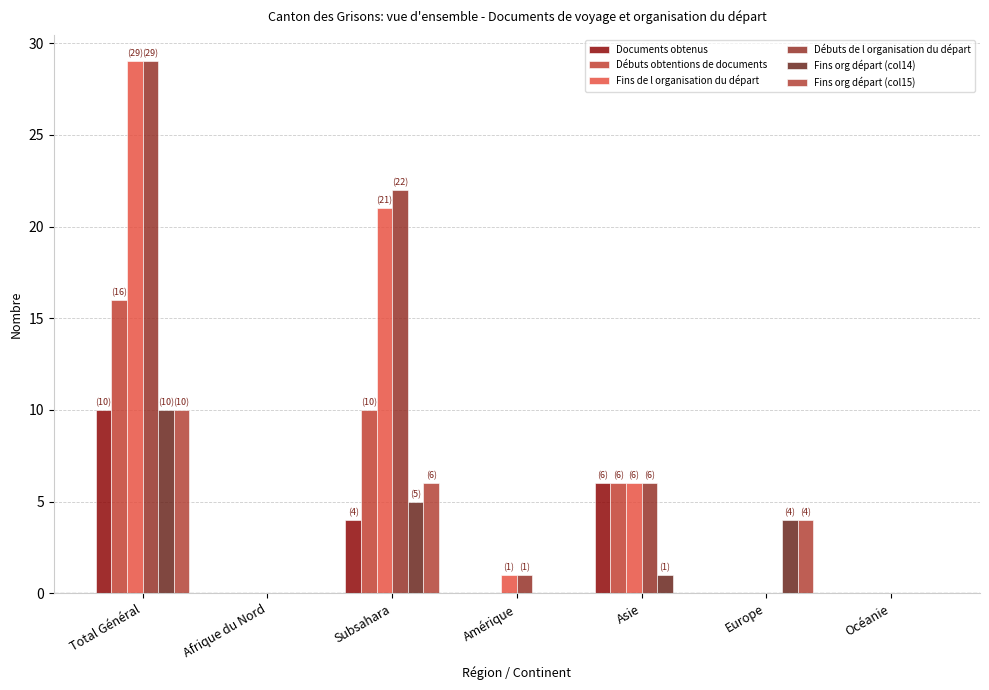

How many categories are shown in the chart?

7